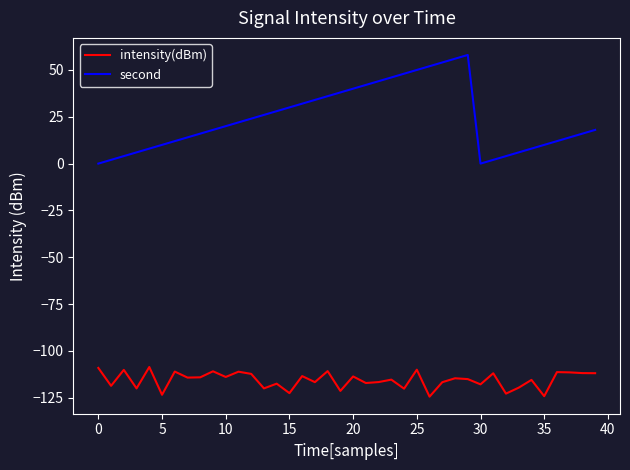

What are all the series names shown in the legend?

intensity(dBm), second